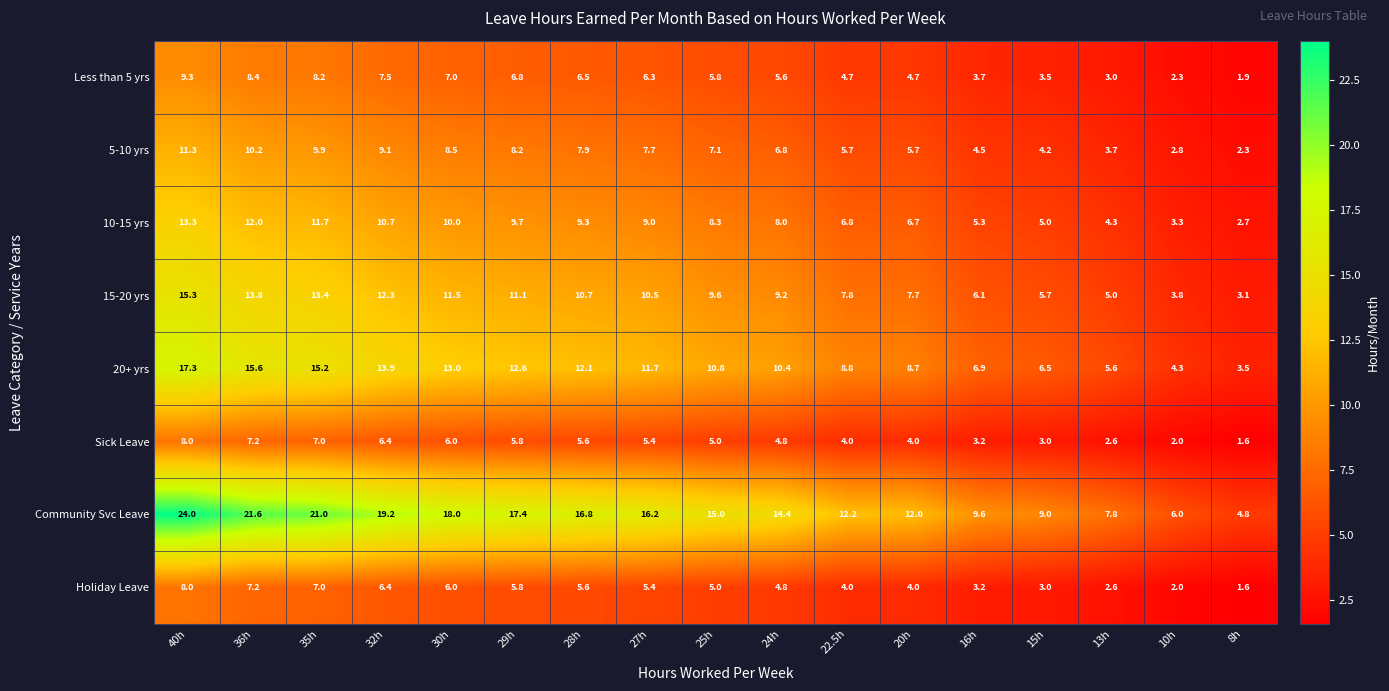

What is the minimum value shown in the chart?

1.6